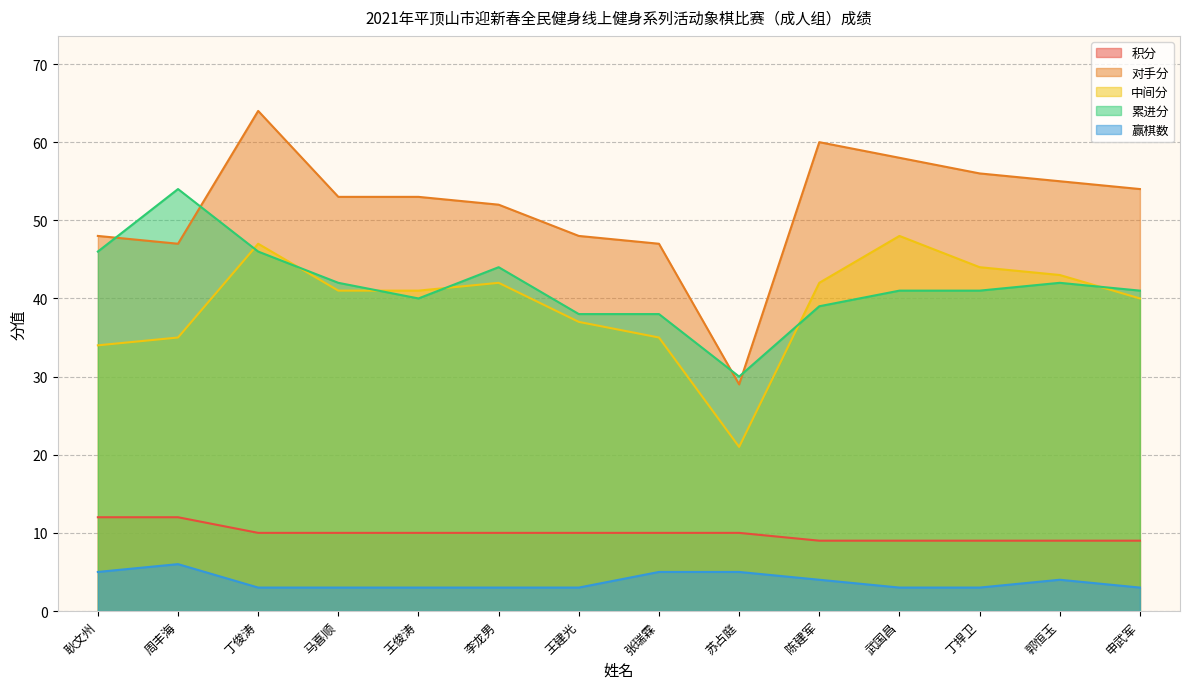

What is the maximum value shown in the chart?

64